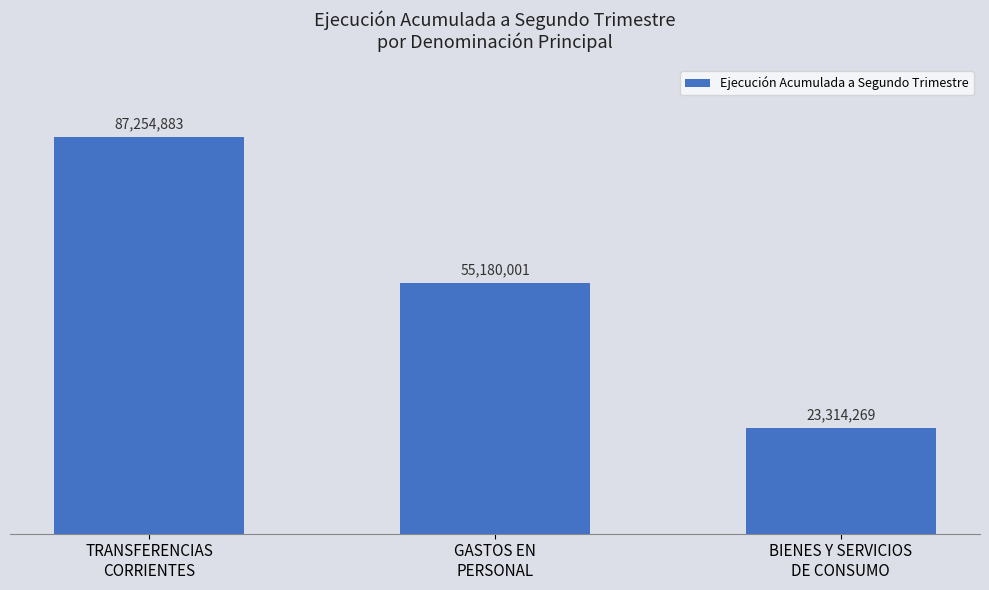

Approximately how many times larger is the value at GASTOS EN
PERSONAL compared to TRANSFERENCIAS
CORRIENTES?

0.6